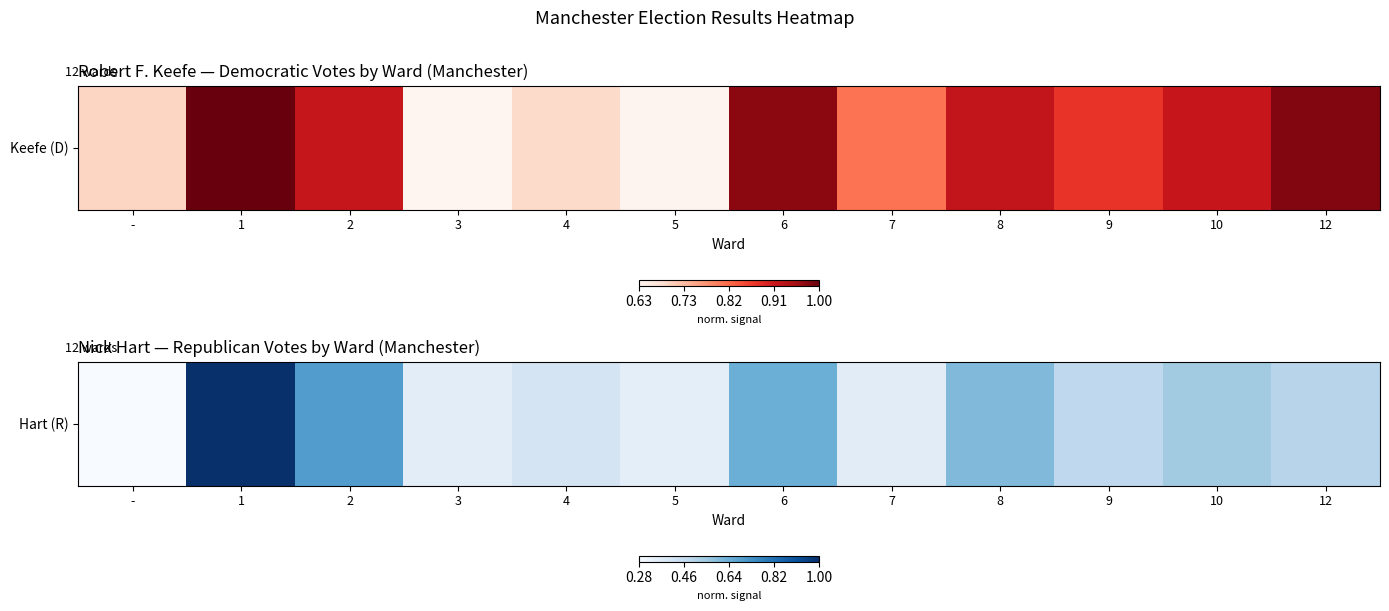

What is the maximum value shown in the chart?

1548